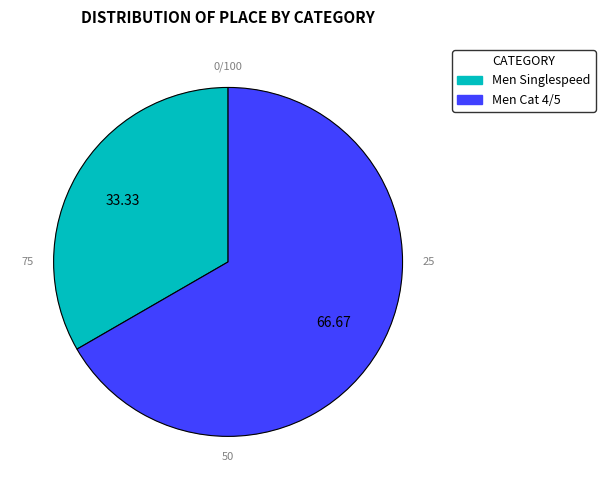

Approximately how many times larger is the value at Men Cat 4/5 compared to Men Singlespeed?

2.0